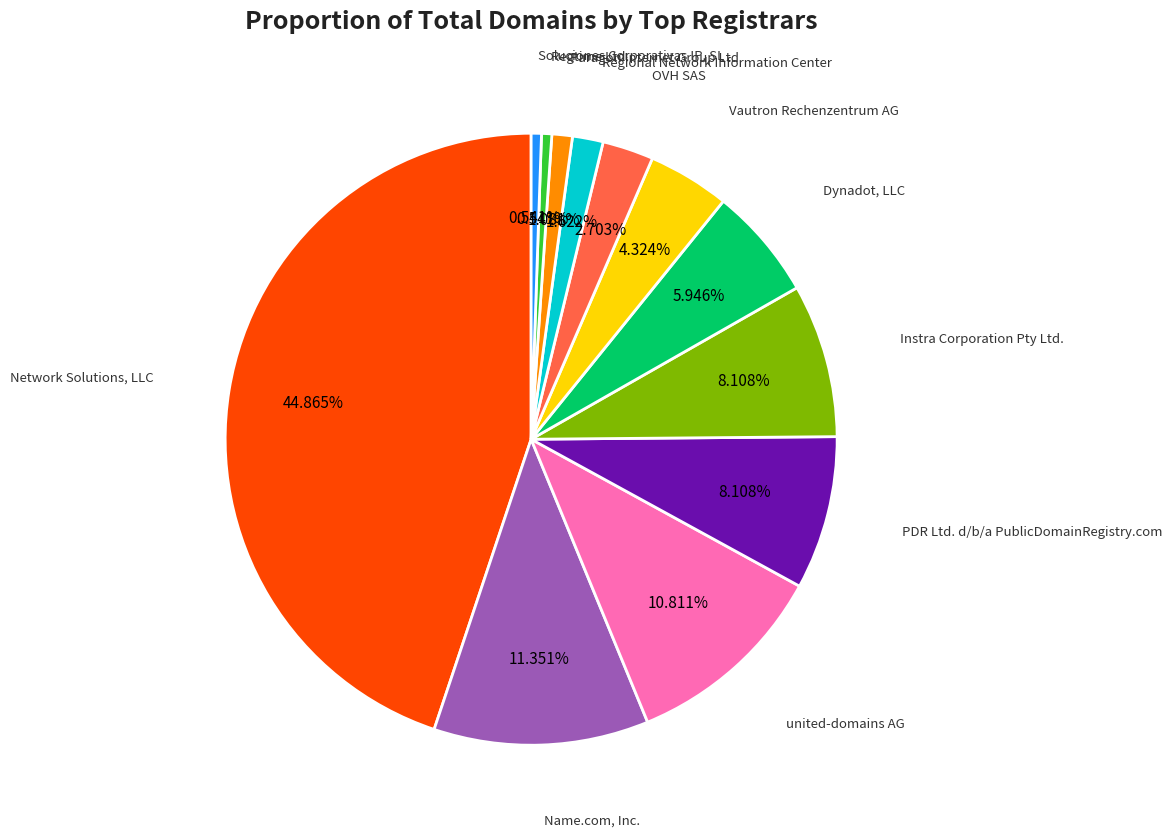

Is there any slice that represents more than half of the pie?

No